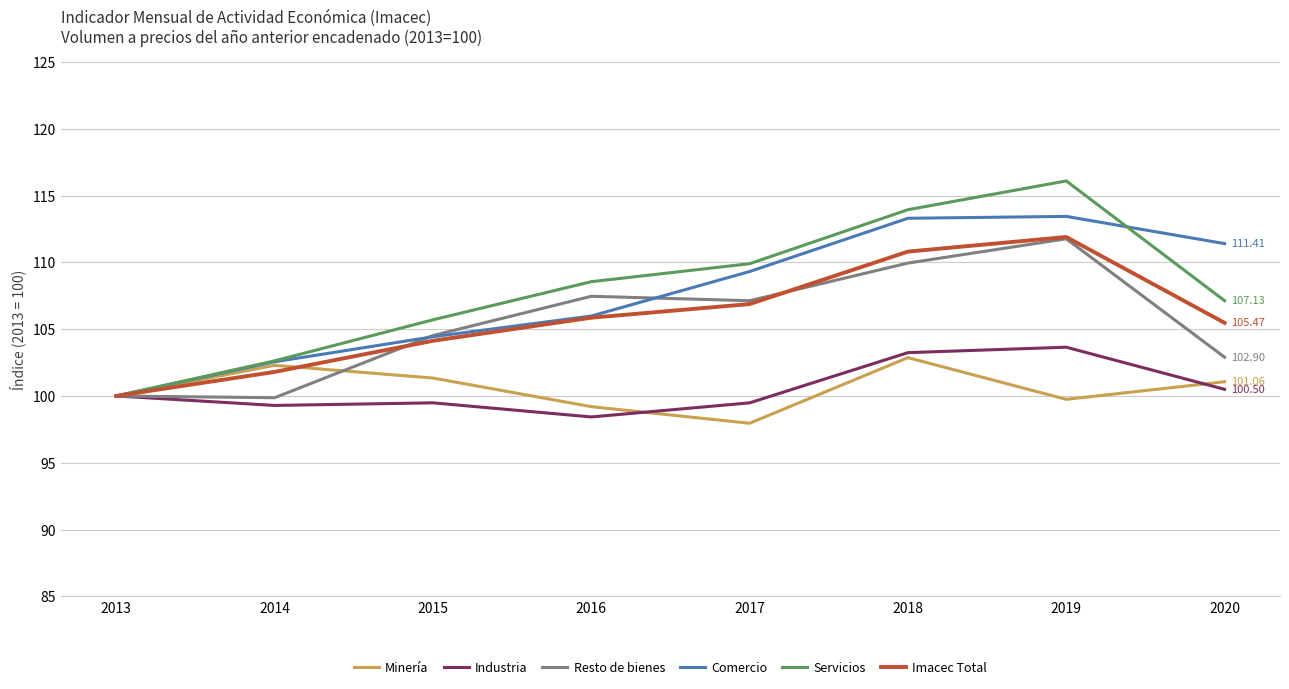

True or false: Servicios has more than 0 interior local peaks.

True